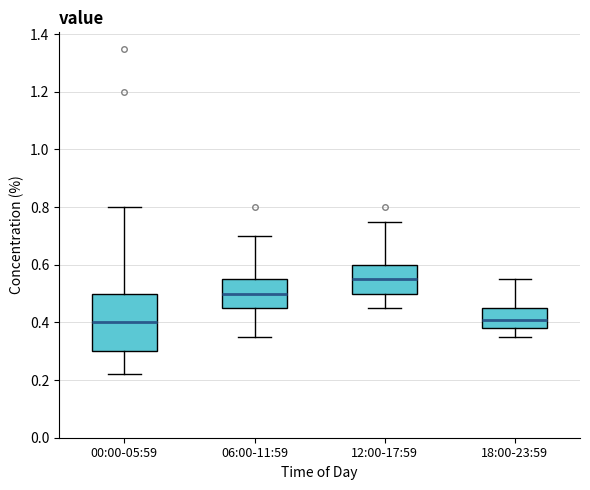

Reading left to right, read every box against the y-axis: the position of its median line, the range the box covers, and the ends of its whiskers. The values are not printed on the chart, so give them approximately, as read against the axis.

00:00-05:59: median 0.40, box 0.30 to 0.50, whiskers 0.22 to 0.80
06:00-11:59: median 0.50, box 0.46 to 0.56, whiskers 0.36 to 0.70
12:00-17:59: median 0.56, box 0.50 to 0.60, whiskers 0.46 to 0.76
18:00-23:59: median 0.42, box 0.38 to 0.46, whiskers 0.36 to 0.56